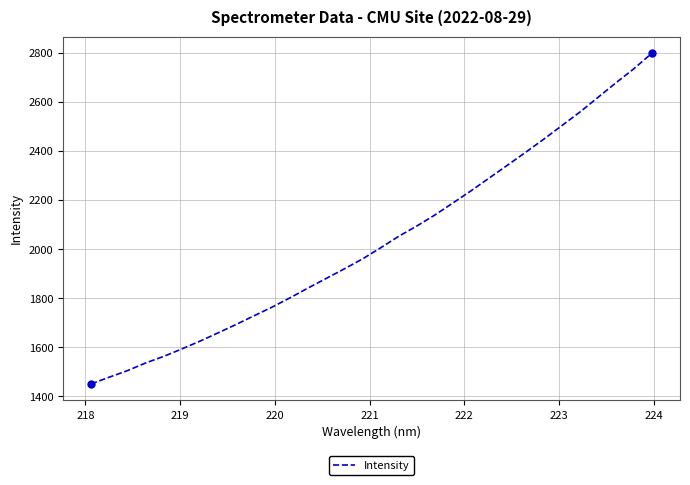

What is the smallest value displayed?

1450.9